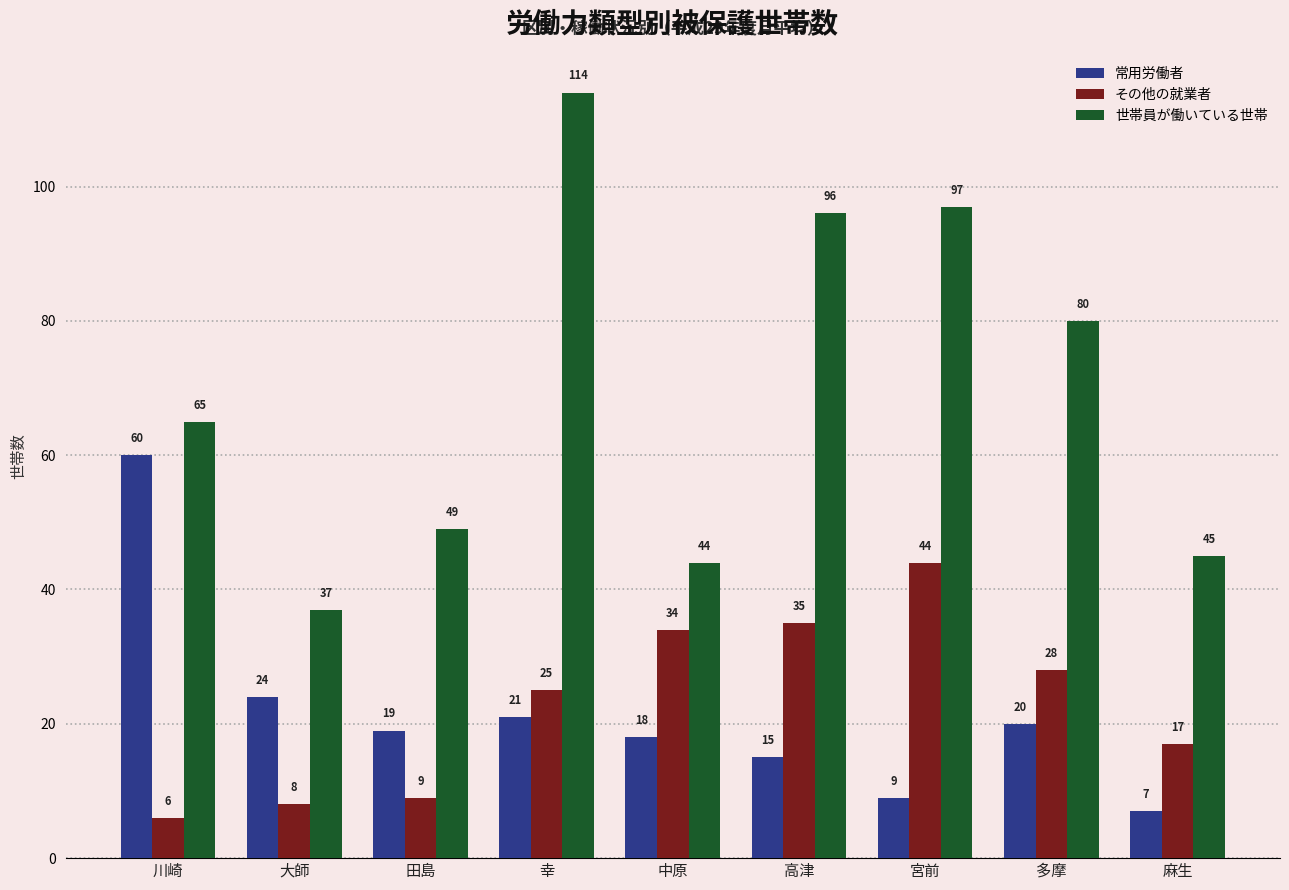

What is the difference between the second highest and minimum values in the 常用労働者 series?

17